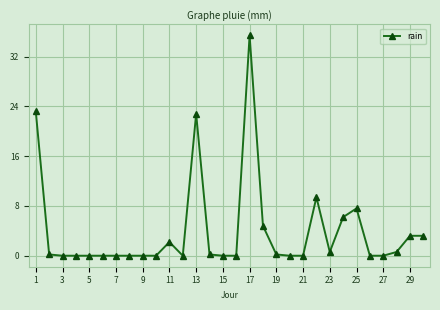

What is the maximum value shown in the chart?

35.4